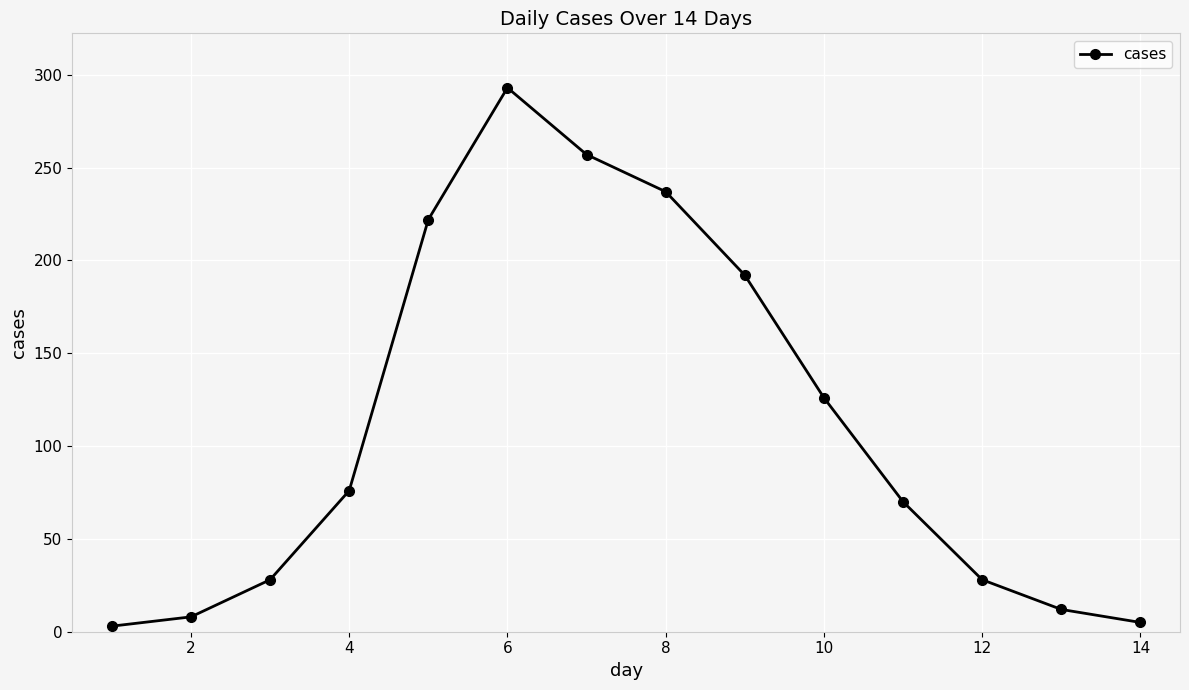

What is the smallest value displayed?

3